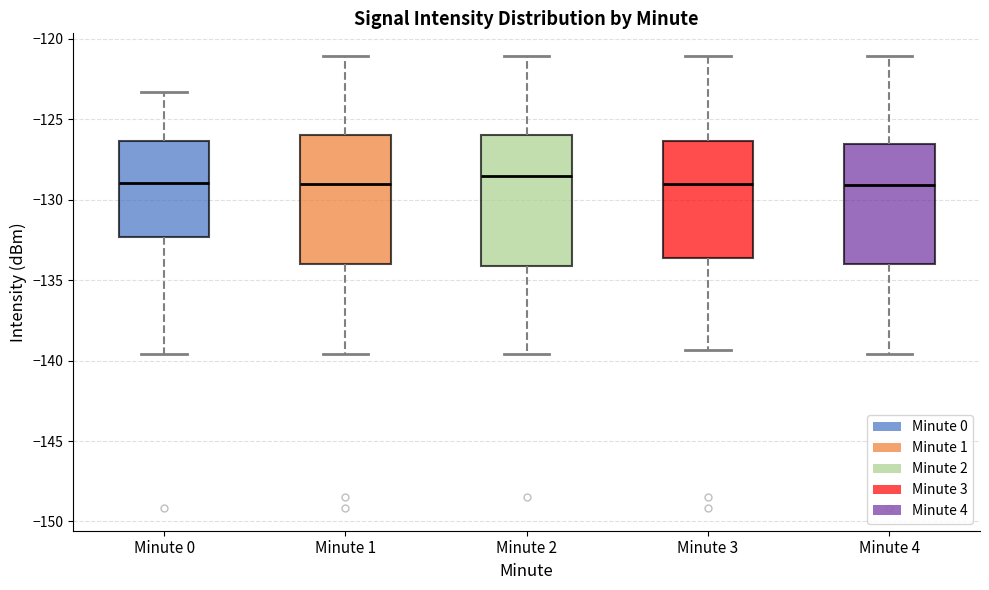

Reading left to right, transcribe this box plot: for each box, give where its median line is, the range the box spans, and where its two whiskers end, as read against the y-axis. The values are not printed on the chart, so give them approximately, as read against the axis.

Minute 0: median -129.0, box -132.5 to -126.5, whiskers -139.5 to -123.5
Minute 1: median -129.0, box -134.0 to -126.0, whiskers -139.5 to -121.0
Minute 2: median -128.5, box -134.0 to -126.0, whiskers -139.5 to -121.0
Minute 3: median -129.0, box -133.5 to -126.5, whiskers -139.5 to -121.0
Minute 4: median -129.0, box -134.0 to -126.5, whiskers -139.5 to -121.0